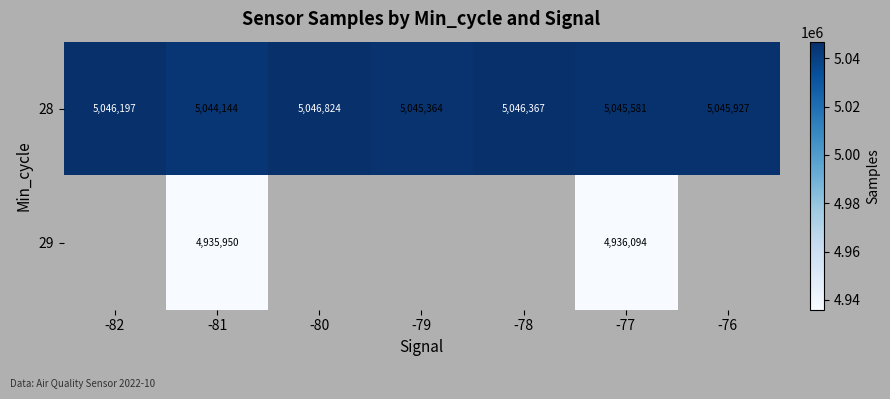

Rank the categories by 28 value from highest to lowest.

-80, -78, -82, -76, -77, -79, -81